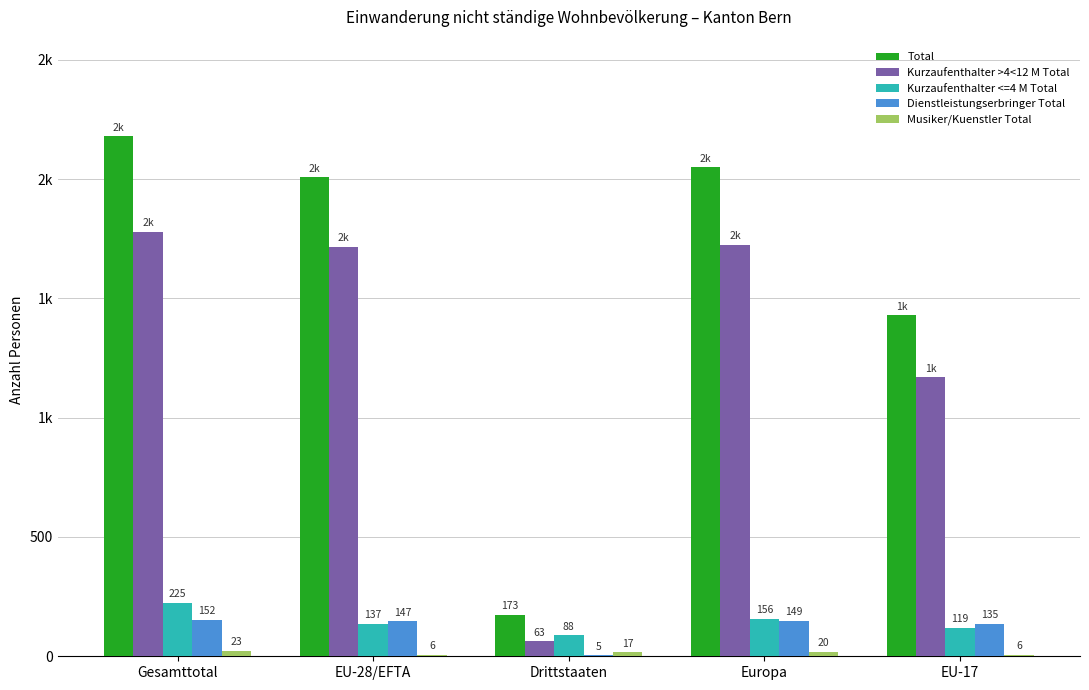

Are the bars horizontal?

No